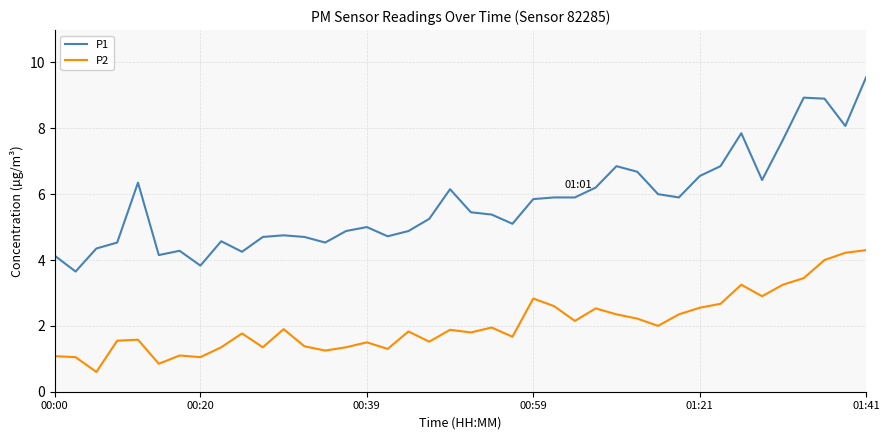

What is the difference between the maximum and minimum values in the P2 series?

3.7